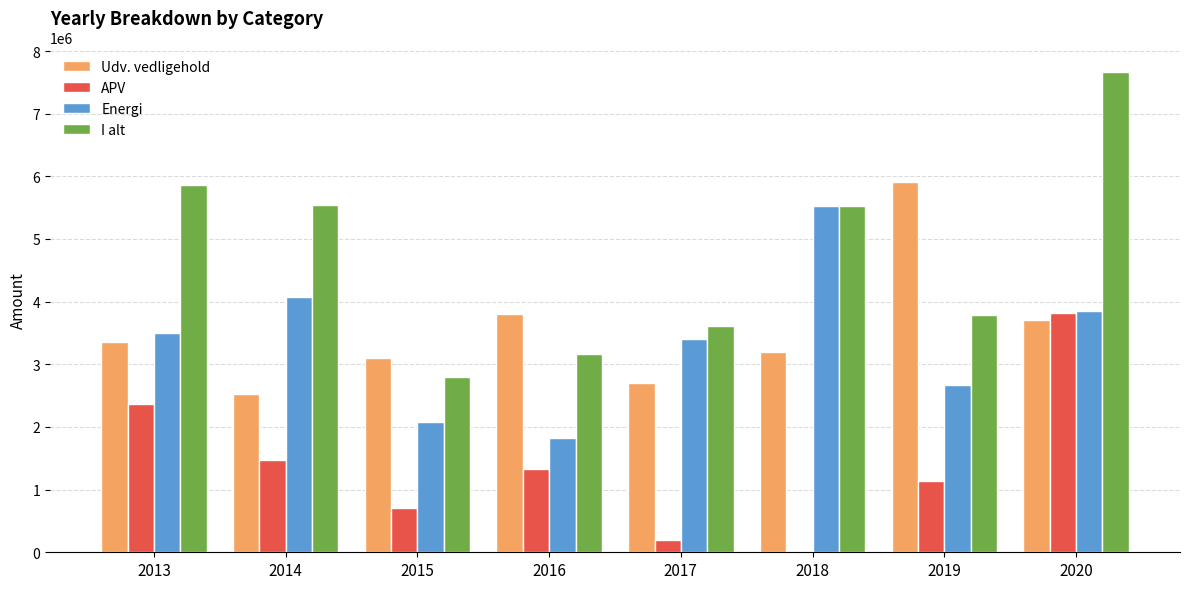

What is the sum of all Energi values?

26943164.0